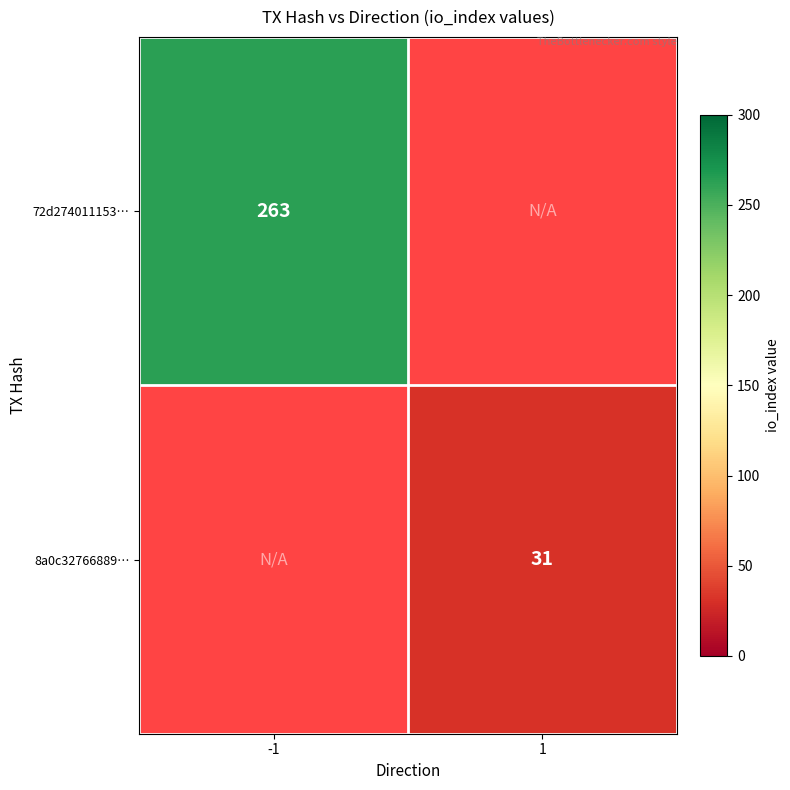

The 8a0c32766889… series shows 20 at 1. True or false?

False